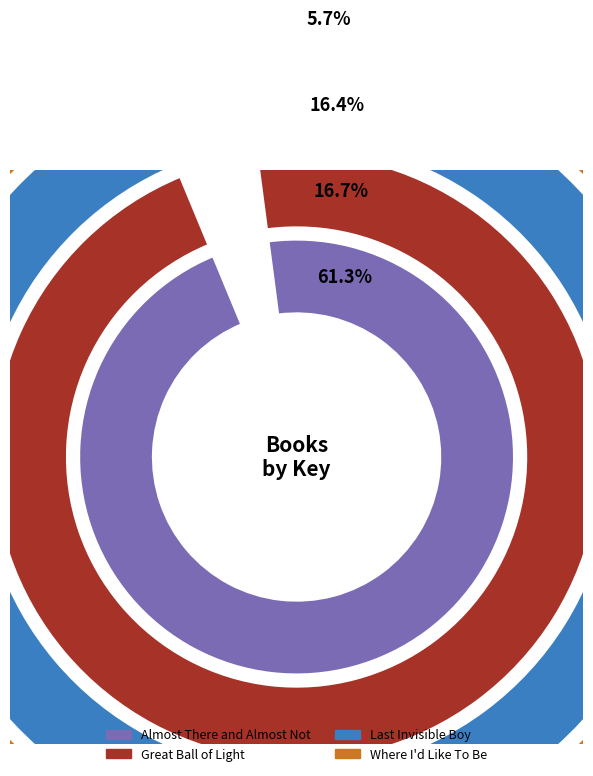

Approximately how many times larger is the value at Great Ball of Light compared to Where I'd Like To Be?

3.0